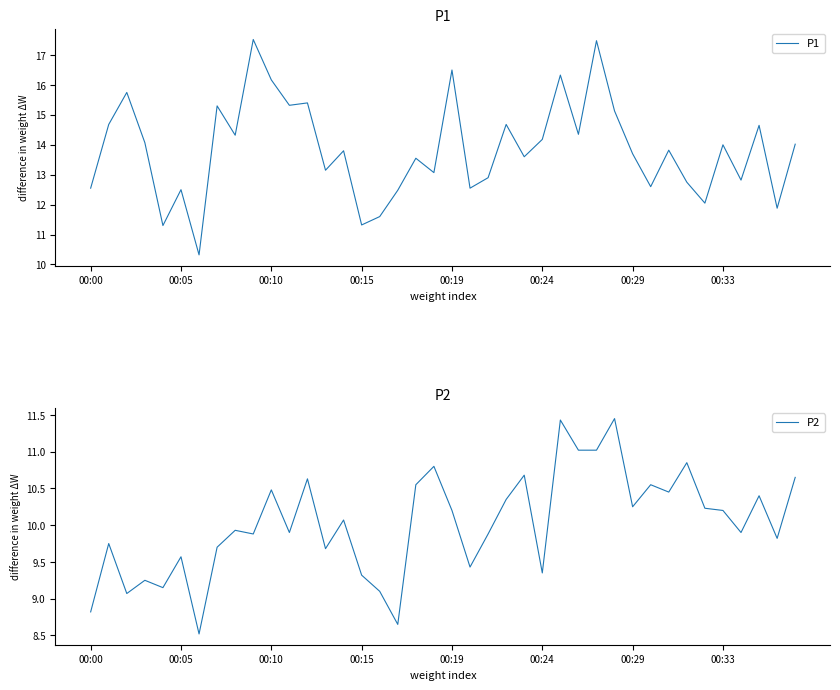

In P1, how many points are higher than both neighbors (excluding endpoints)?

14